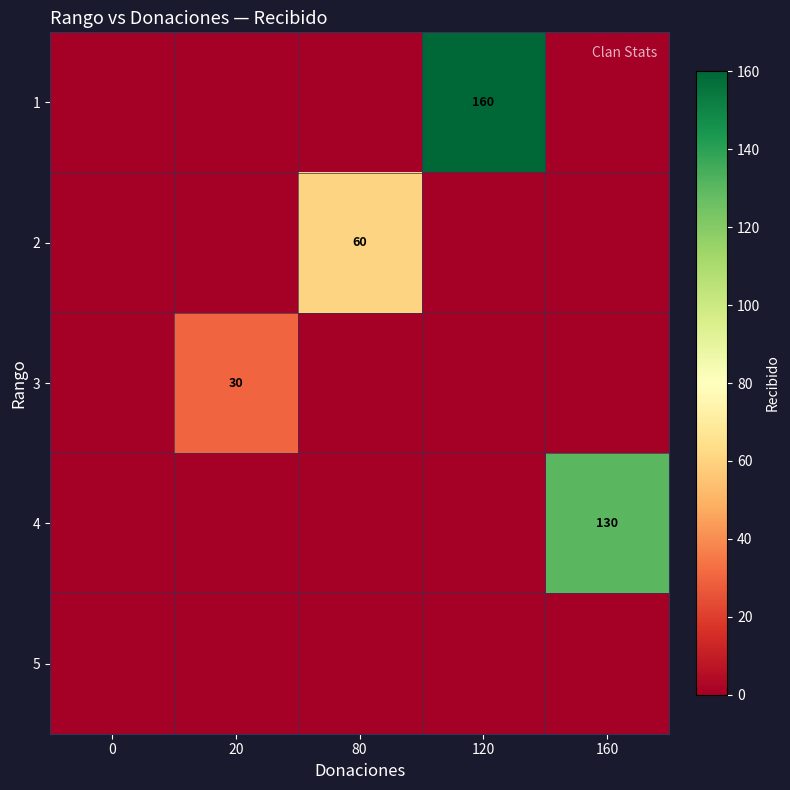

The value of 2 at 80 is 17. True or false?

False